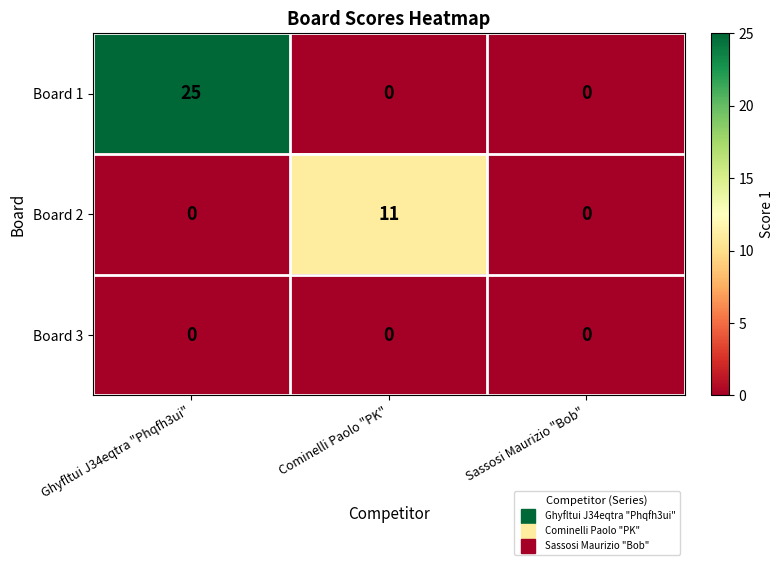

At how many categories does at least one series exceed 12?

1